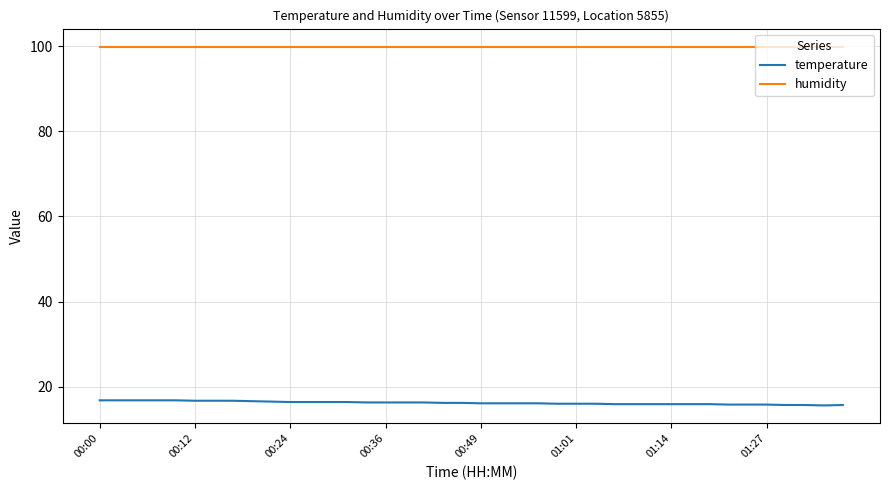

Which series has the largest total across all categories?

humidity